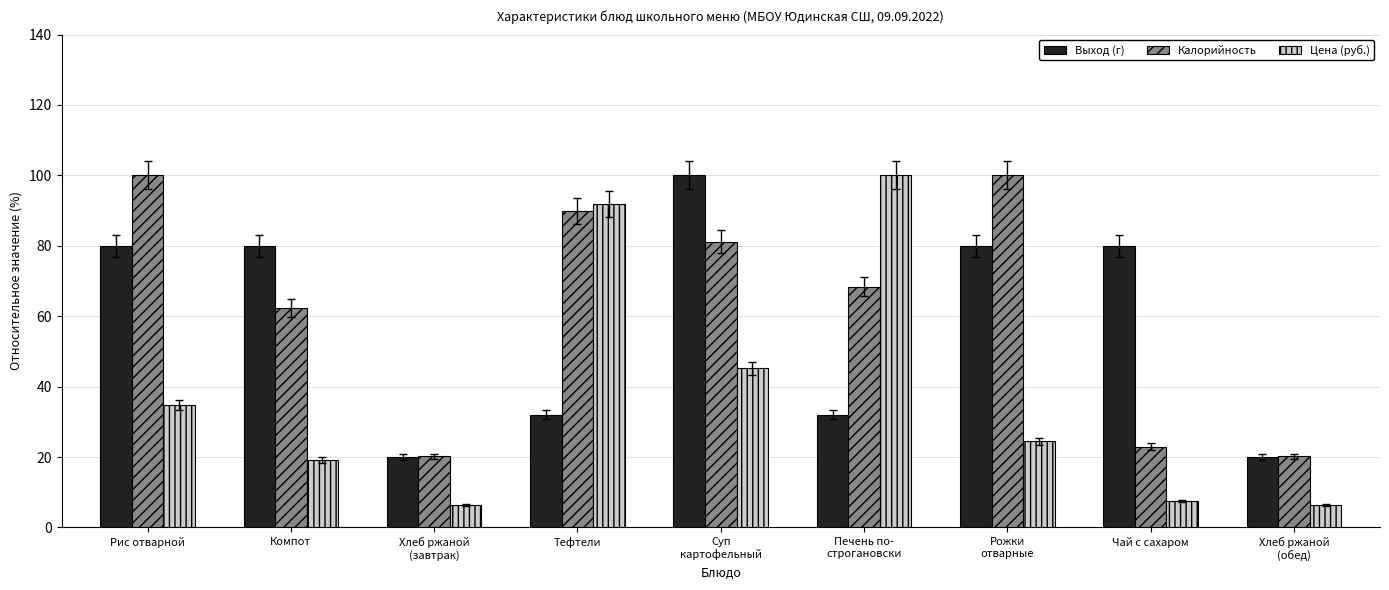

What is the lowest value of the Калорийность series?

20.2